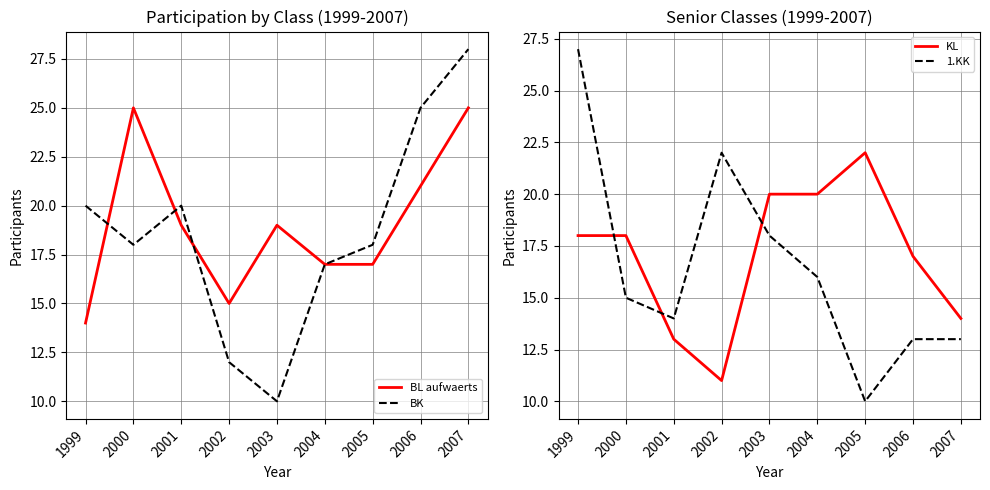

Read the KL value at 2001, to the nearest 5.

15